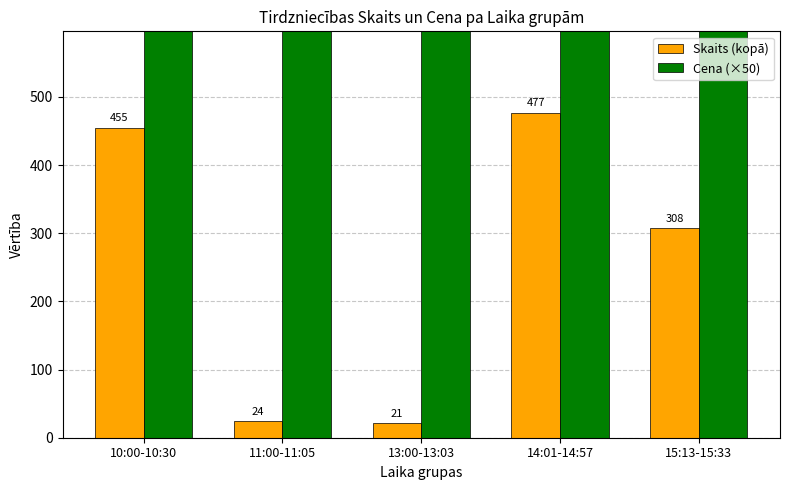

Between 10:00-10:30 and 11:00-11:05, which is larger?

10:00-10:30